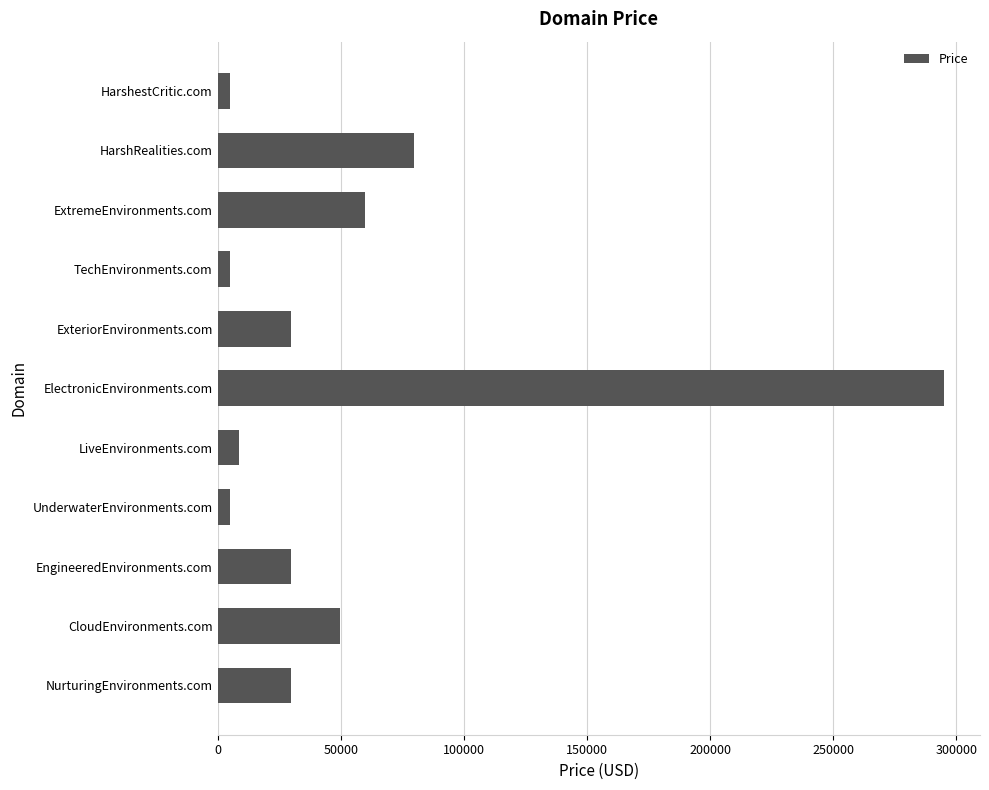

Reading top to bottom, extract all data points from this chart.

HarshestCritic.com=4888	HarshRealities.com=79888	ExtremeEnvironments.com=59888	TechEnvironments.com=4888	ExteriorEnvironments.com=29888	ElectronicEnvironments.com=294888	LiveEnvironments.com=8888	UnderwaterEnvironments.com=4888	EngineeredEnvironments.com=29888	CloudEnvironments.com=49888	NurturingEnvironments.com=29888